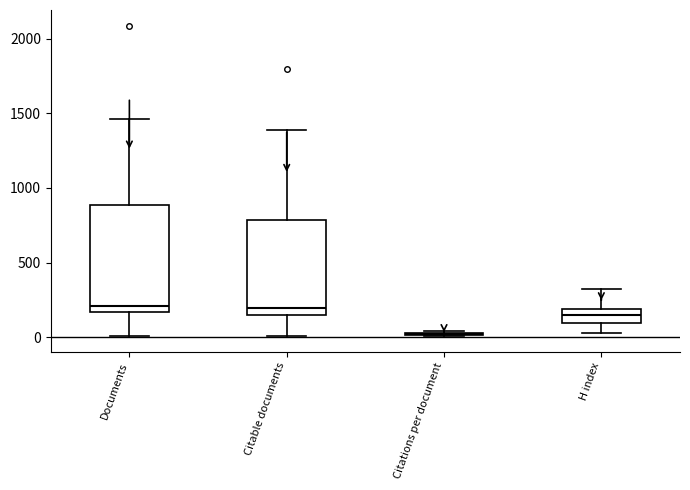

Reading left to right, transcribe this box plot: for each box, give where its median line is, the range the box spans, and where its two whiskers end, as read against the y-axis. The values are not printed on the chart, so give them approximately, as read against the axis.

Documents: median 200, box 150 to 900, whiskers 0 to 1450
Citable documents: median 200, box 150 to 800, whiskers 0 to 1400
Citations per document: box collapsed to a line at 0, whiskers 0 to 50
H index: median 150, box 100 to 200, whiskers 50 to 300